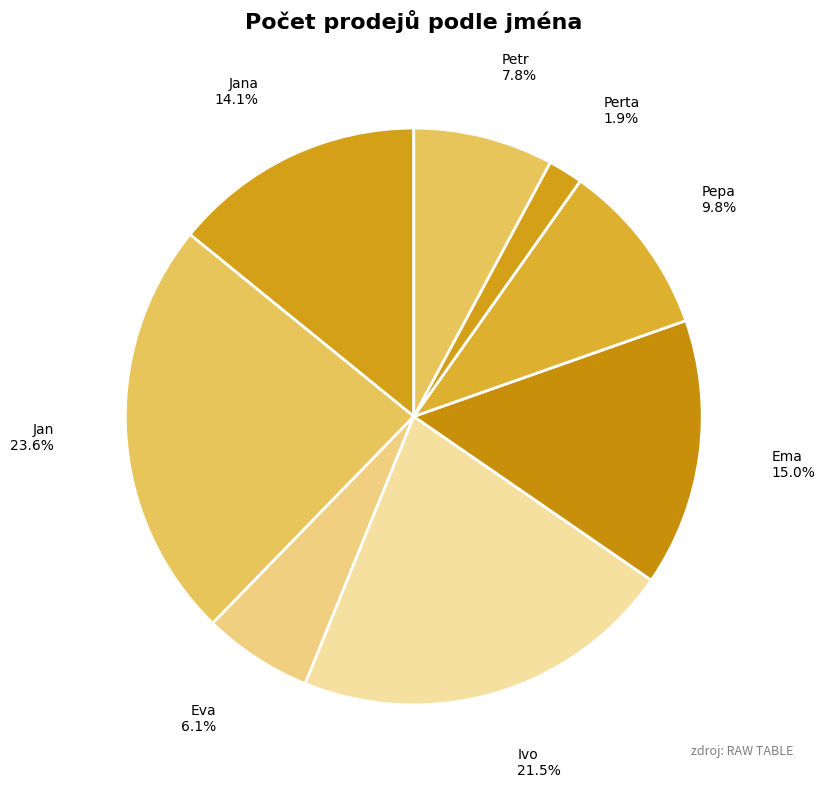

Rank the categories by value from lowest to highest.

Perta, Eva, Petr, Pepa, Jana, Ema, Ivo, Jan